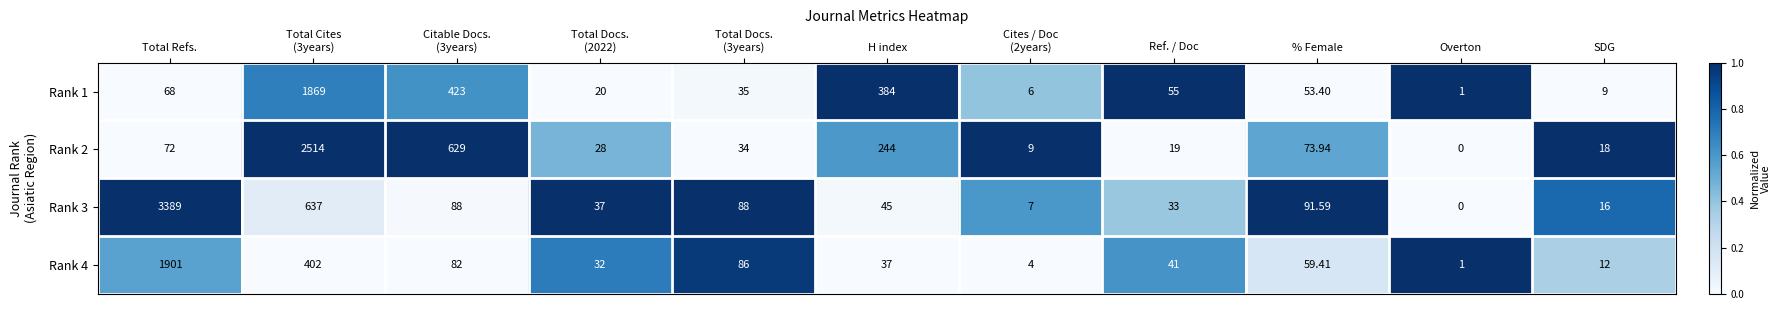

Which series has the largest total across all categories?

Rank 3